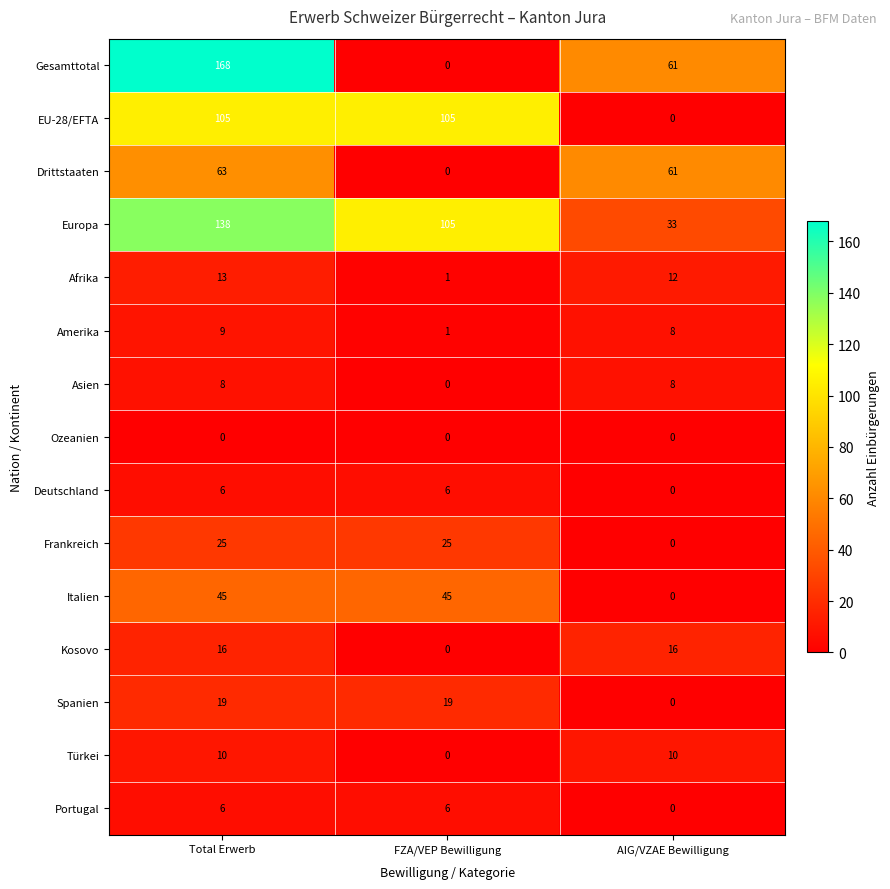

At how many categories does at least one series exceed 3?

3